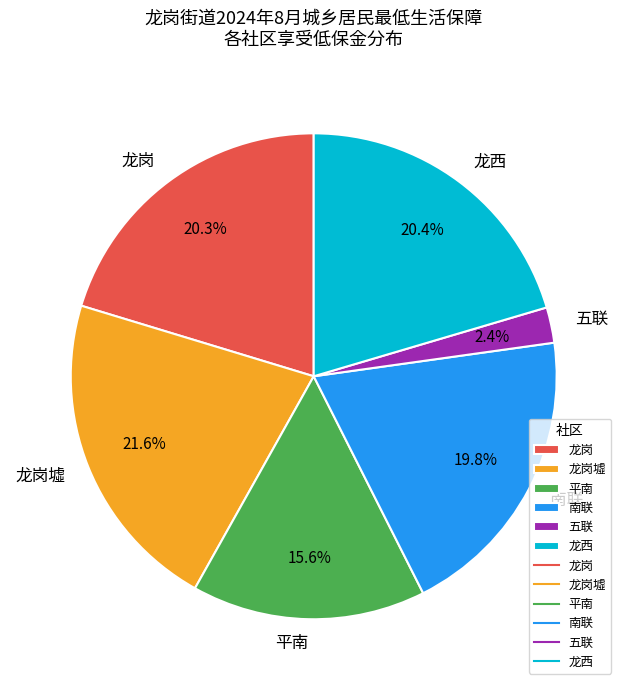

What is the ratio of the value at 龙岗 to the value at 平南?

1.3